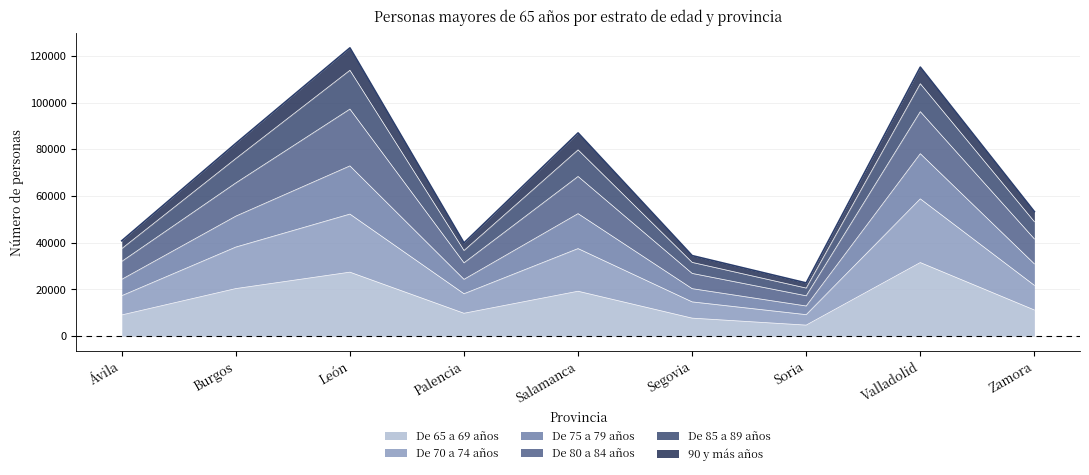

The value of De 65 a 69 años at Palencia is 5427. True or false?

False